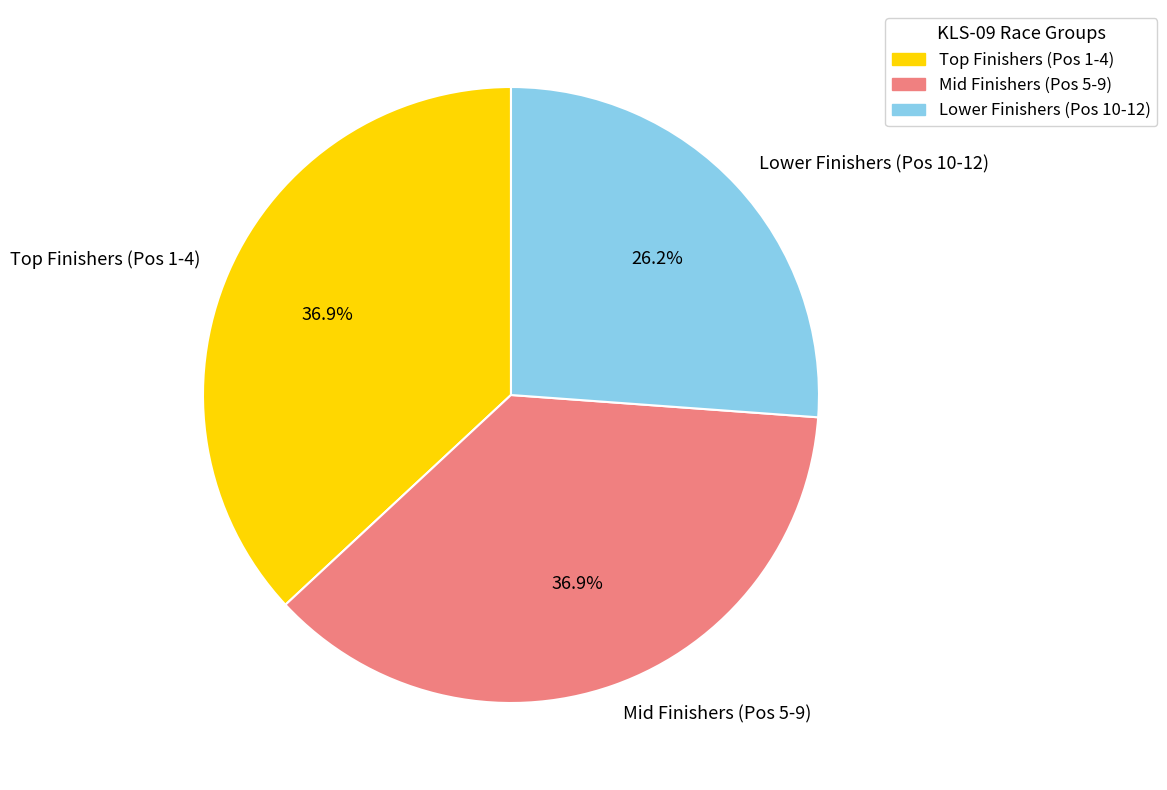

How many slices are in this pie chart?

3